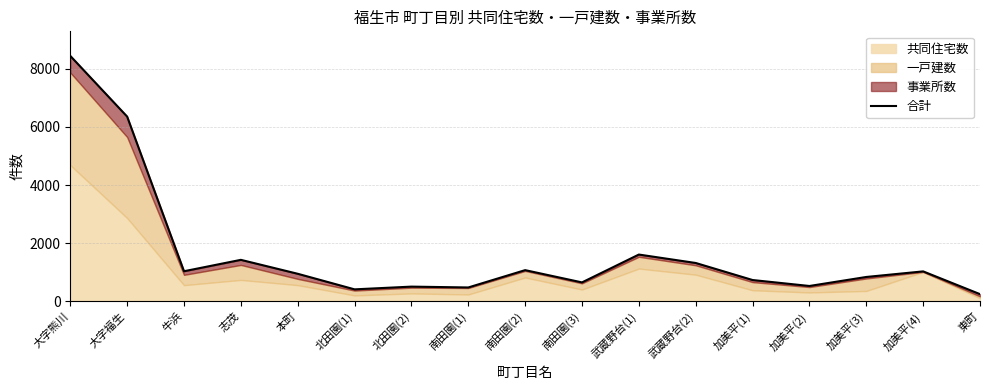

List the labels in order of value, smallest first.

東町, 北田園(1), 南田園(1), 北田園(2), 加美平(2), 南田園(3), 加美平(1), 加美平(3), 本町, 加美平(4), 牛浜, 南田園(2), 武蔵野台(2), 志茂, 武蔵野台(1), 大字福生, 大字熊川